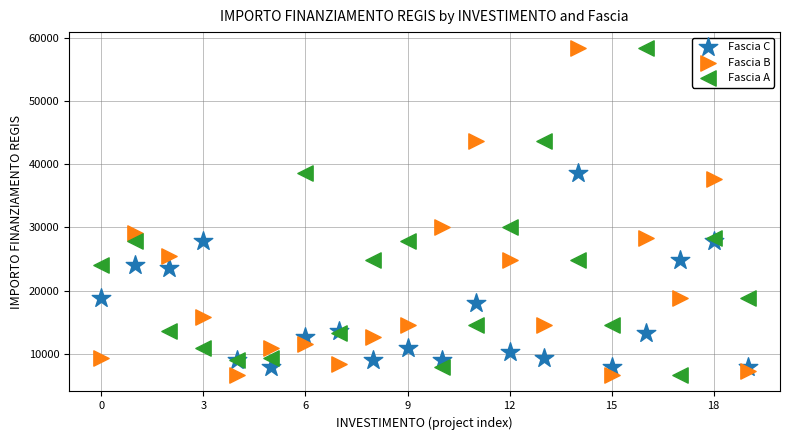

What are all the series names shown in the legend?

Fascia C, Fascia B, Fascia A